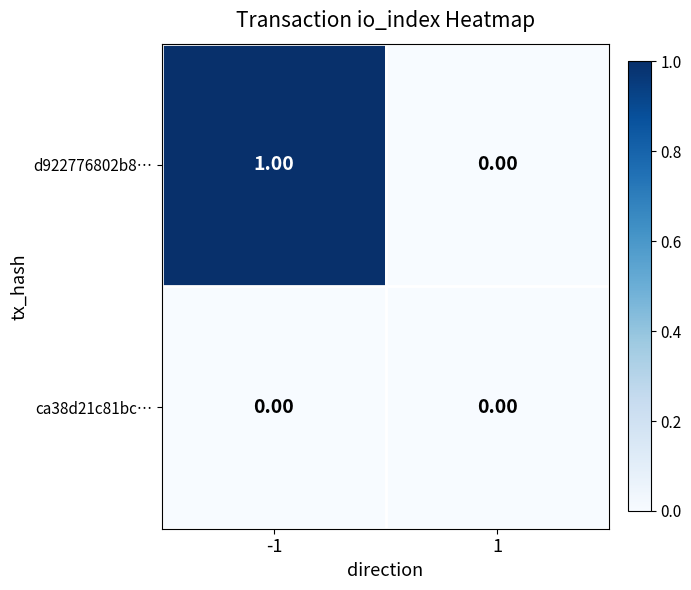

At which category is the sum across all series the highest?

-1